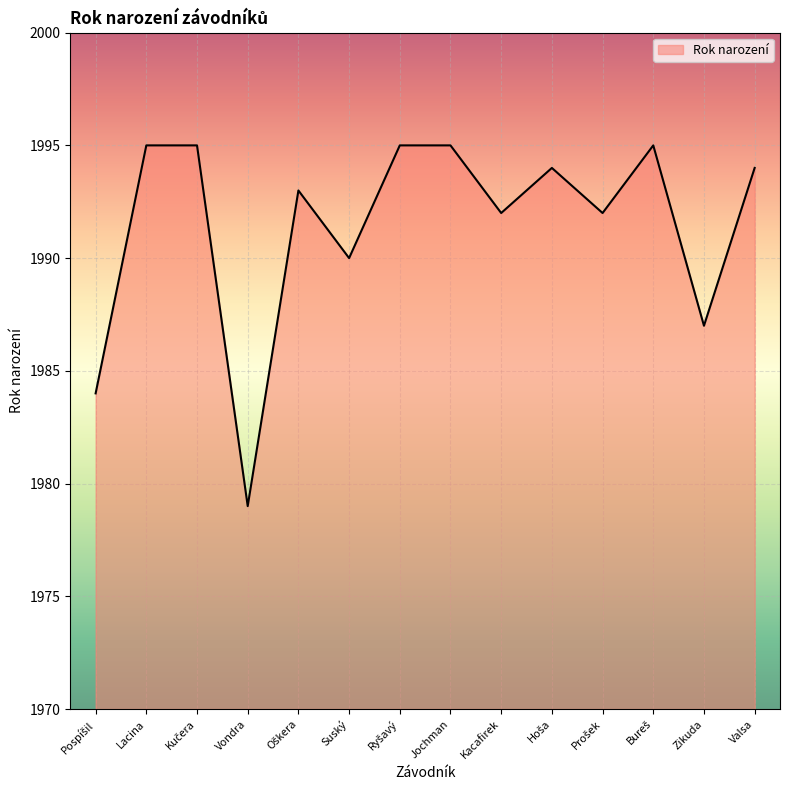

Does the chart have visible grid lines?

Yes